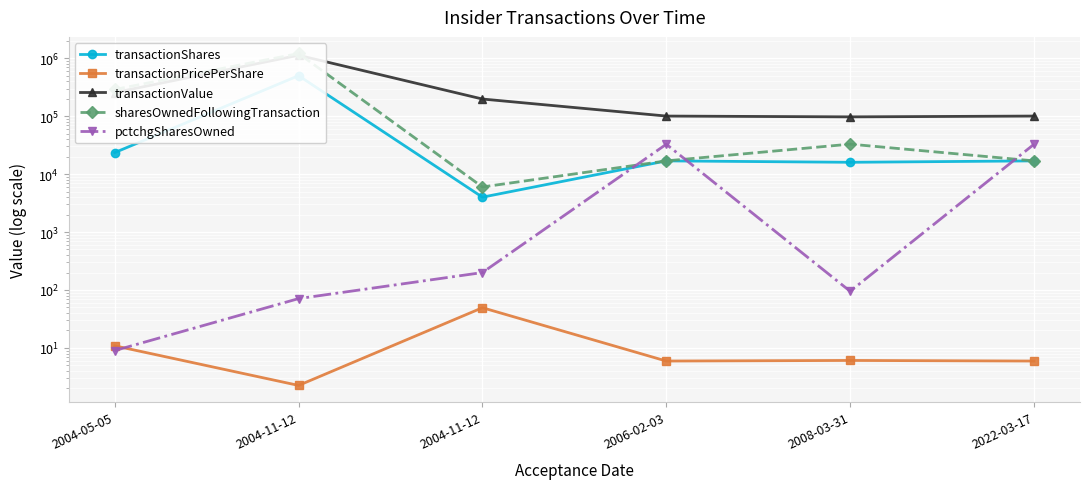

Between 2004-05-05 and 2004-11-12, which series saw the biggest shift?

sharesOwnedFollowingTransaction